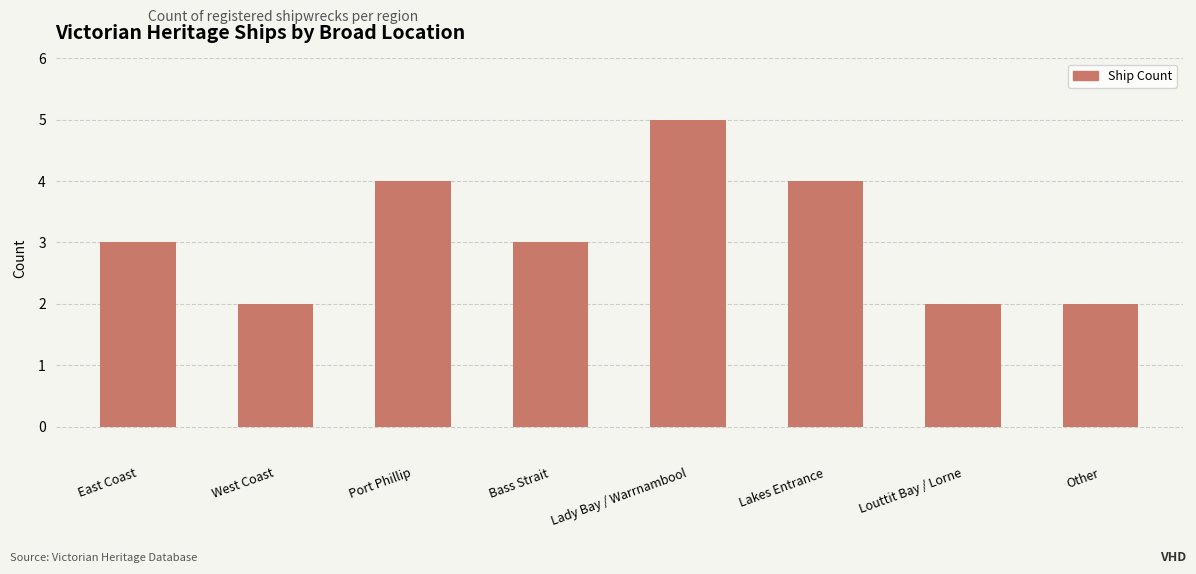

Reading left to right, extract all data points from this chart.

3	2	4	3	5	4	2	2